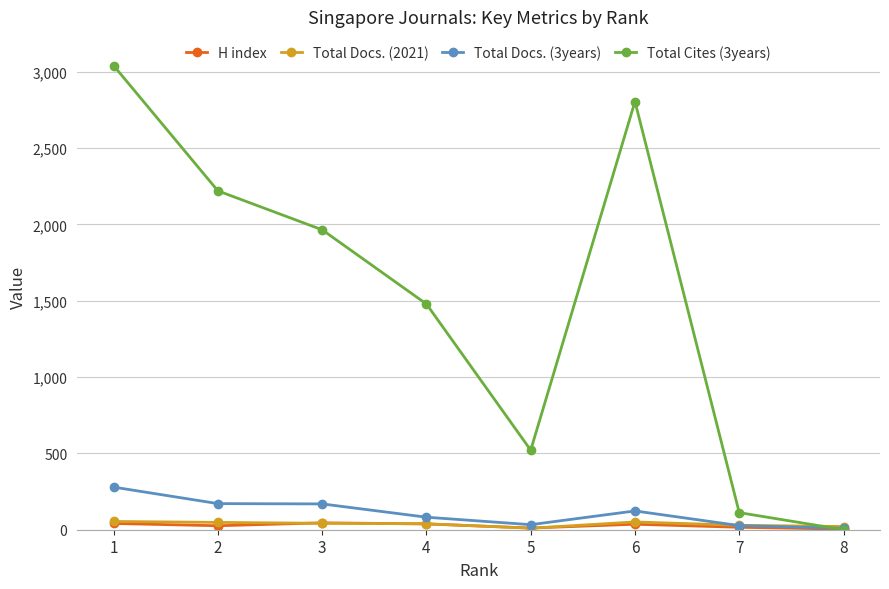

Does the chart have visible grid lines?

Yes